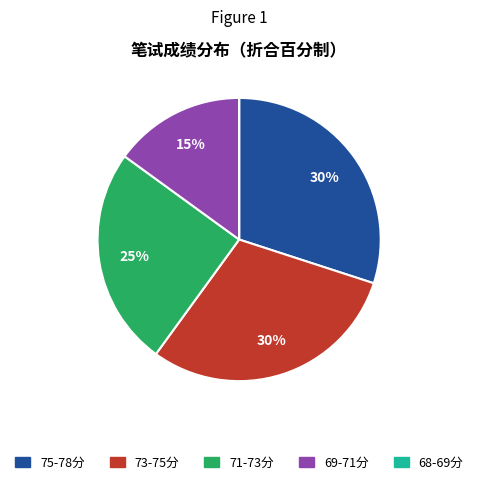

Does any single category account for the majority?

No